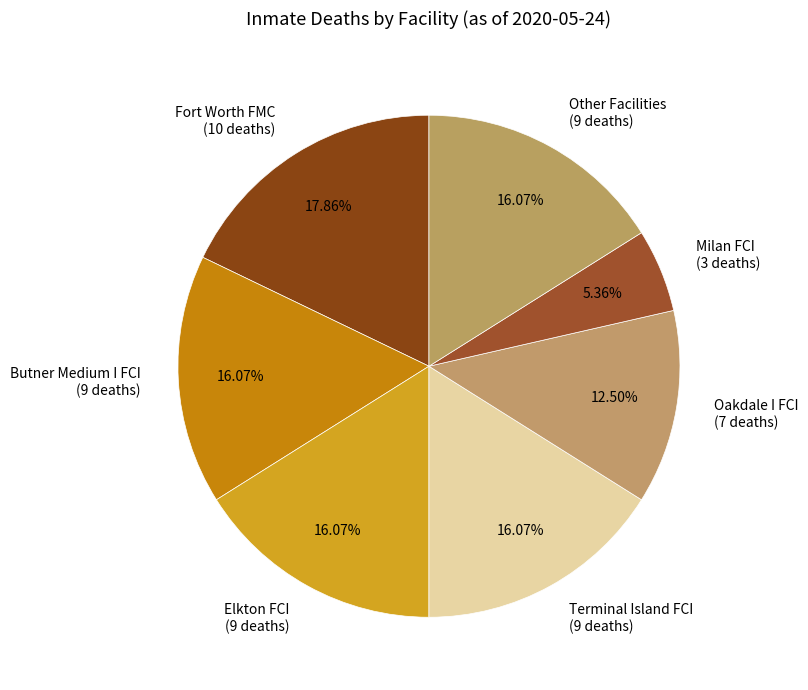

How many segments does this pie chart have?

7